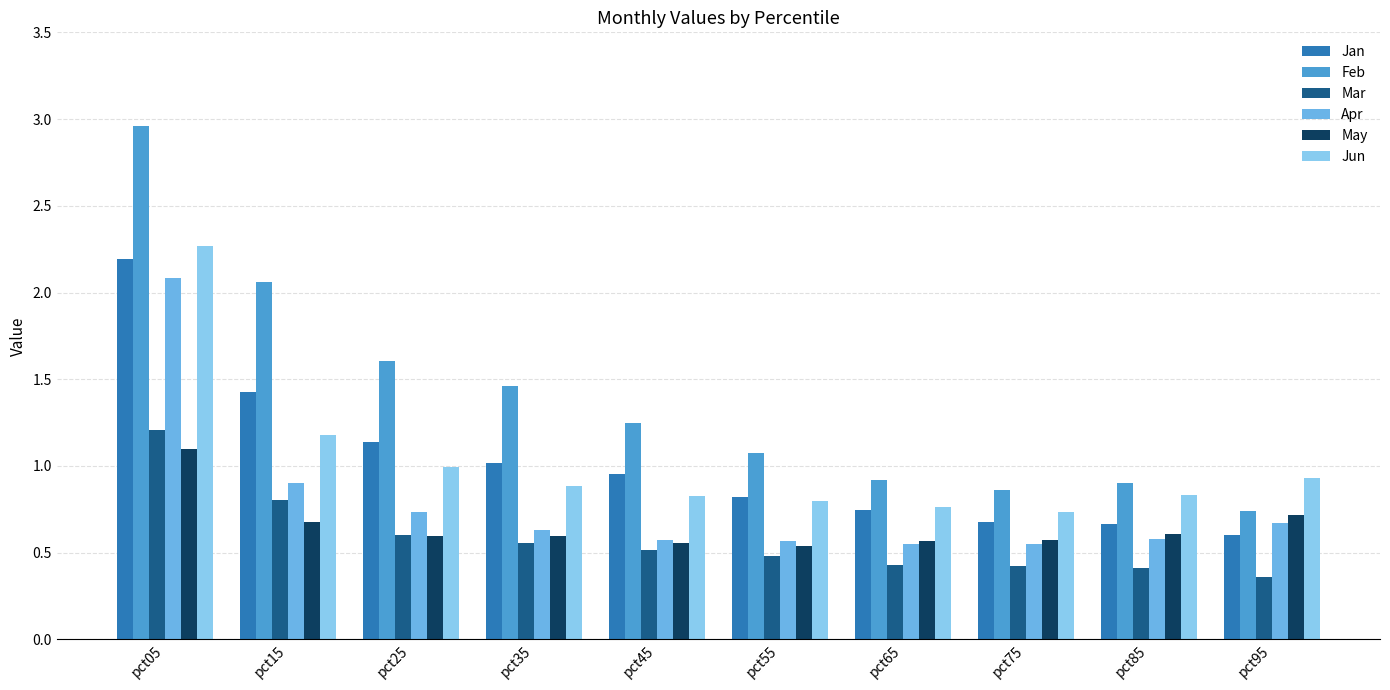

What is the value of the Apr bar at the 6th from the left?

0.6